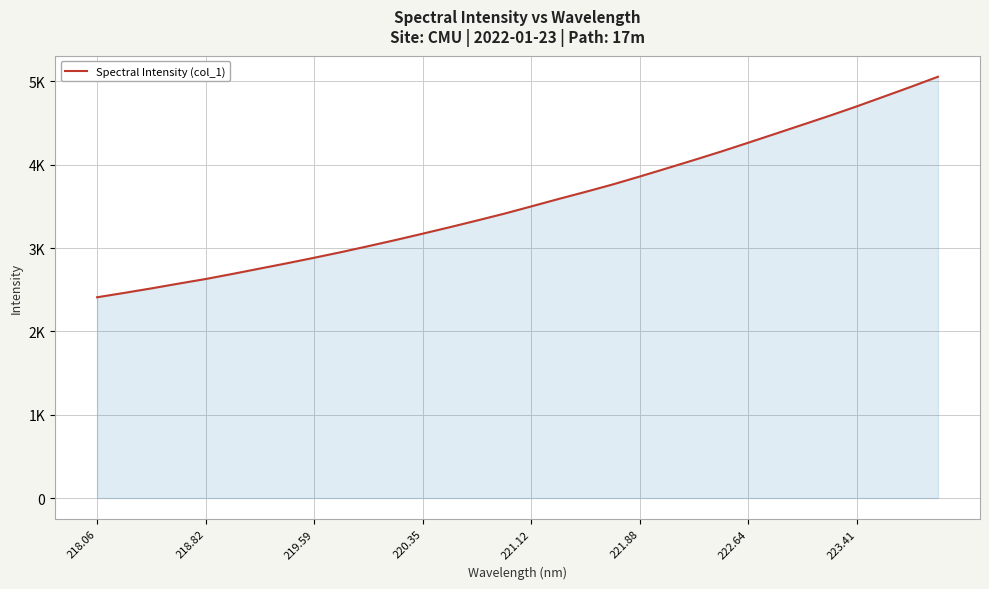

At which category does the chart reach its minimum across all series?

218.06